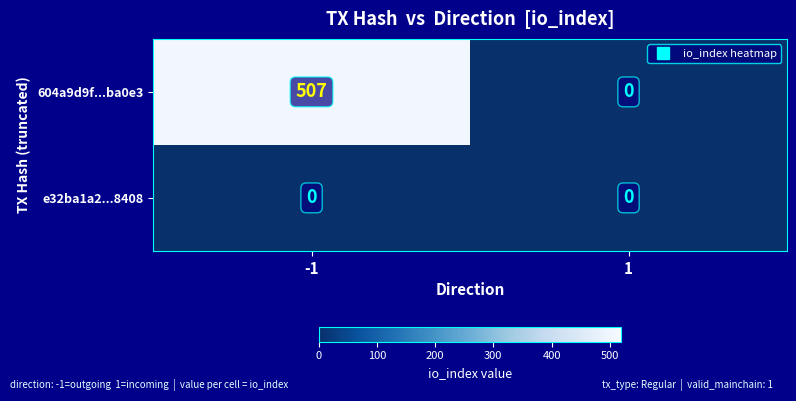

What is the difference between the highest and lowest values at -1?

507